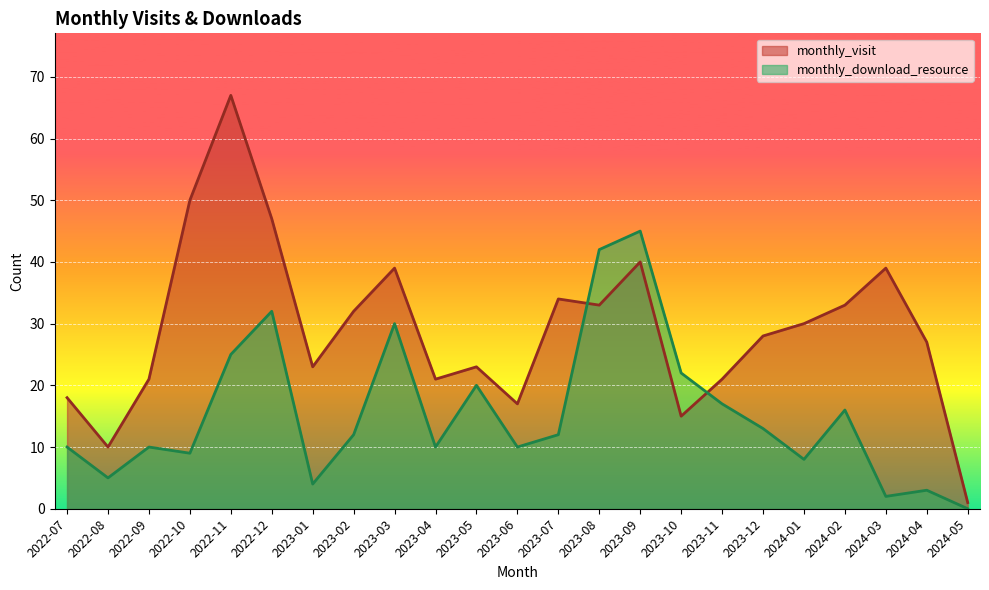

At which label does monthly_download_resource first exceed 12?

2022-11